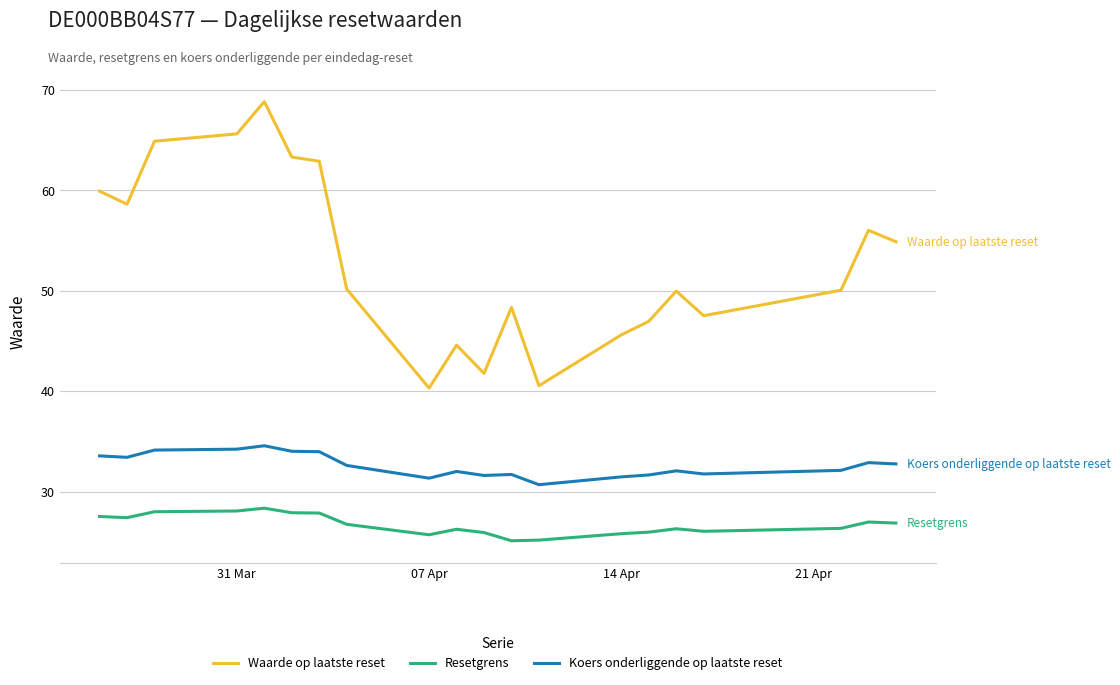

Which series has the largest total across all categories?

Waarde op laatste reset